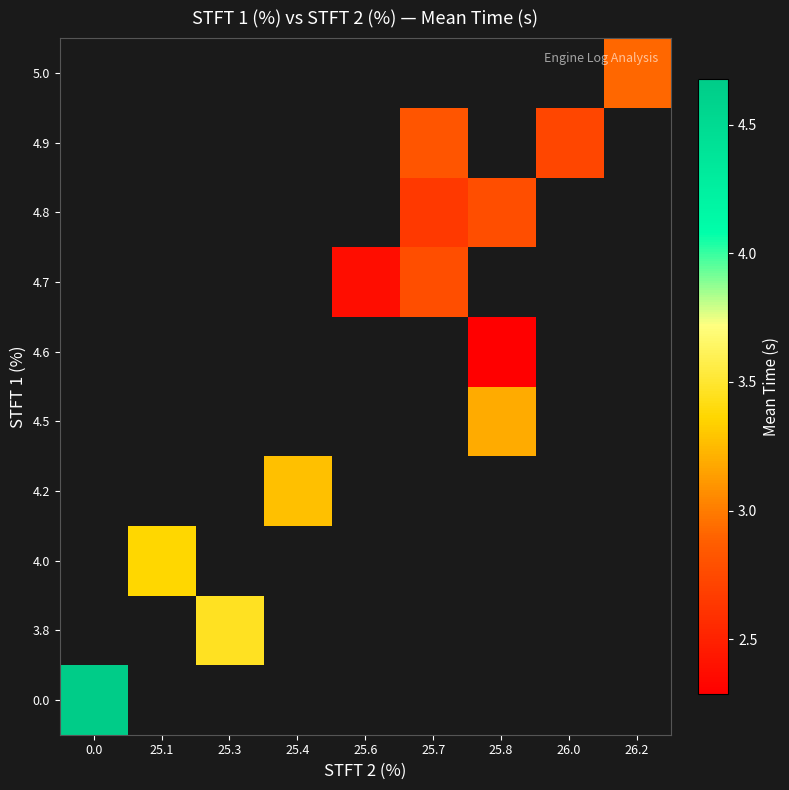

How many data points does each series have?

9